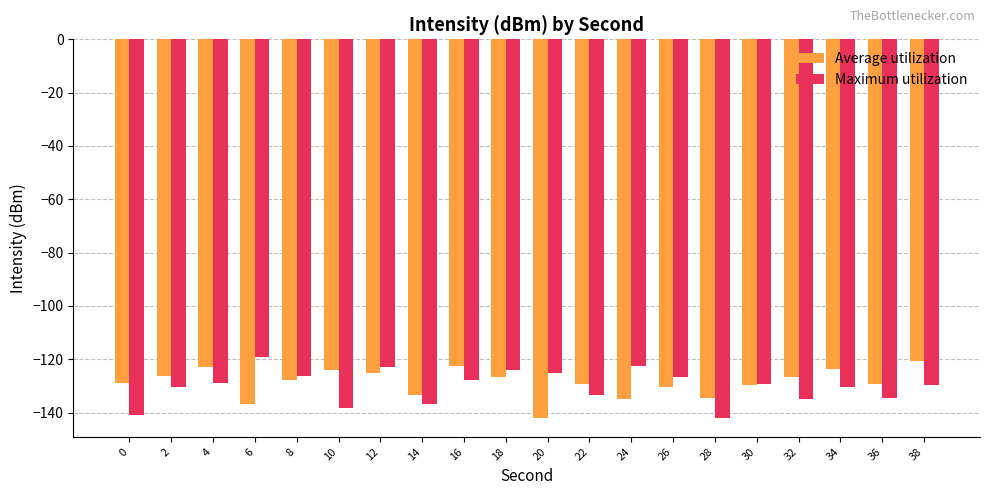

How many groups of bars are there?

20